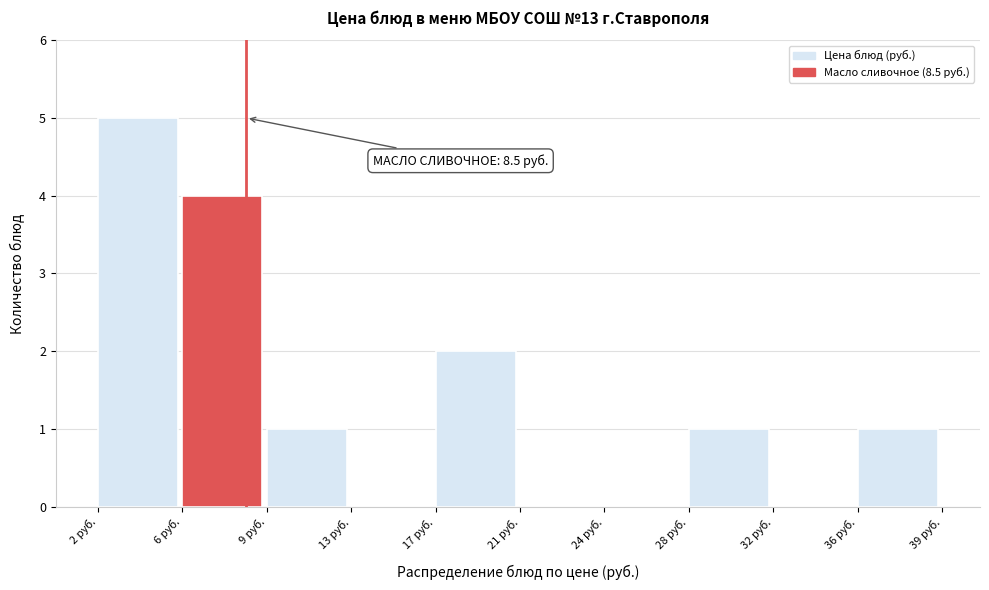

Is it true that the value at 13 руб. is 0?

True